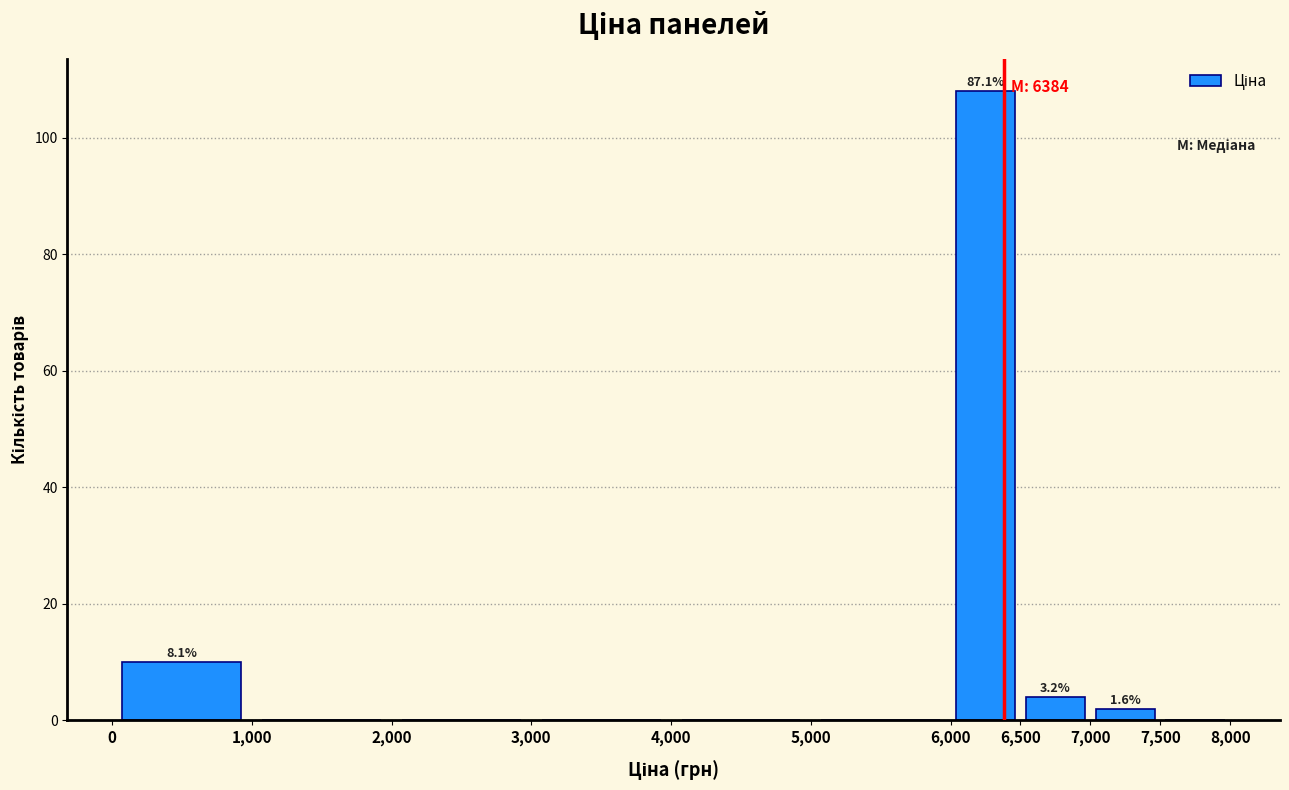

Which range on the x-axis has the tallest bar?

6,000 to 6,500